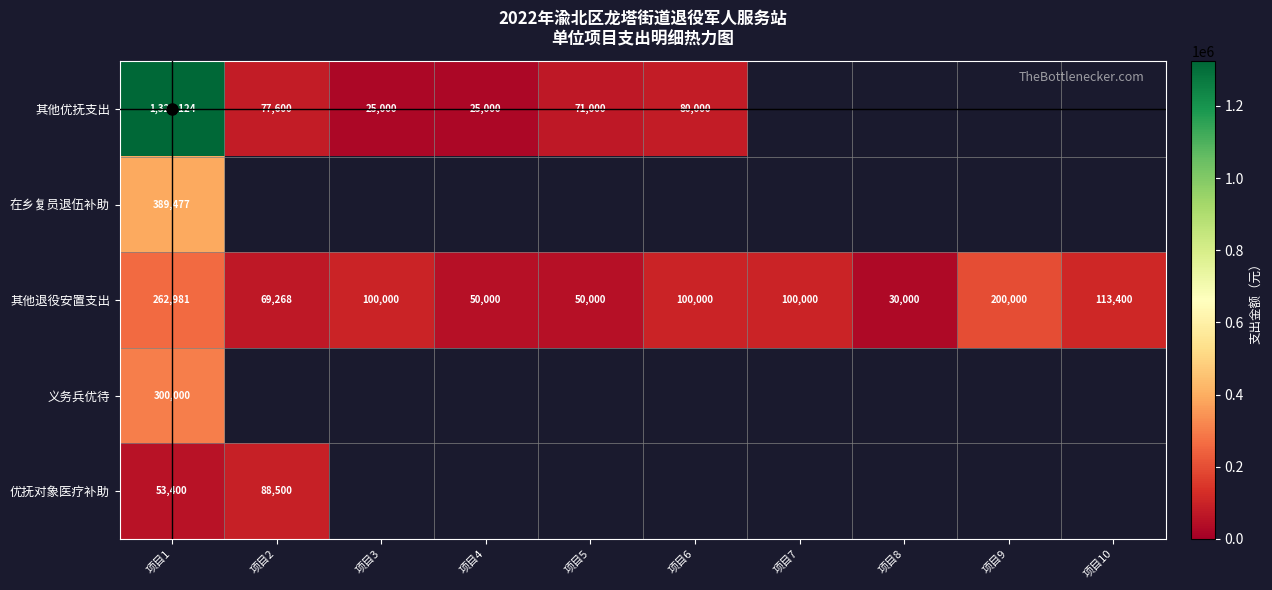

What is the sum of all 其他退役安置支出 values?

1075649